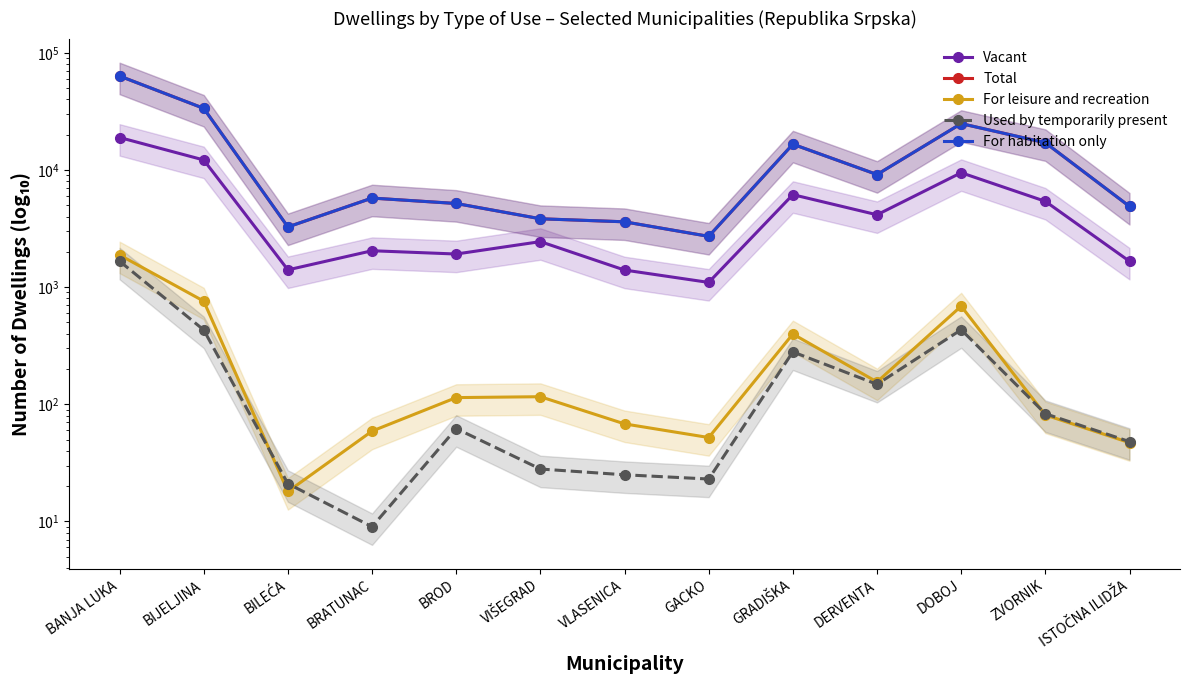

What is the label of the 3rd point from the left?

BILEĆA